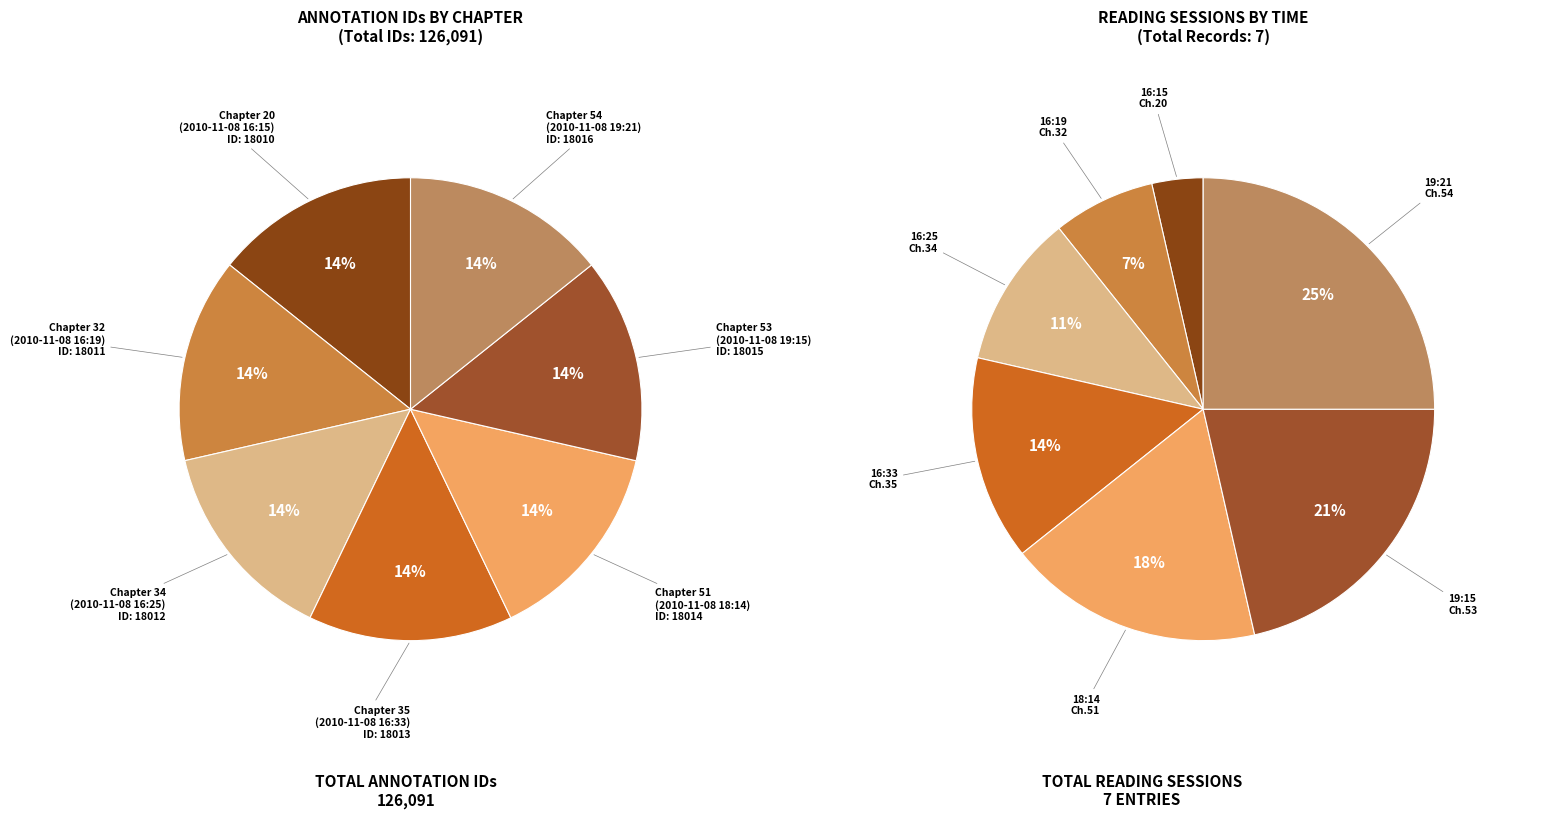

Which has a higher value, Chapter 32
(2010-11-08 16:19) or Chapter 51
(2010-11-08 18:14)?

Chapter 51
(2010-11-08 18:14)